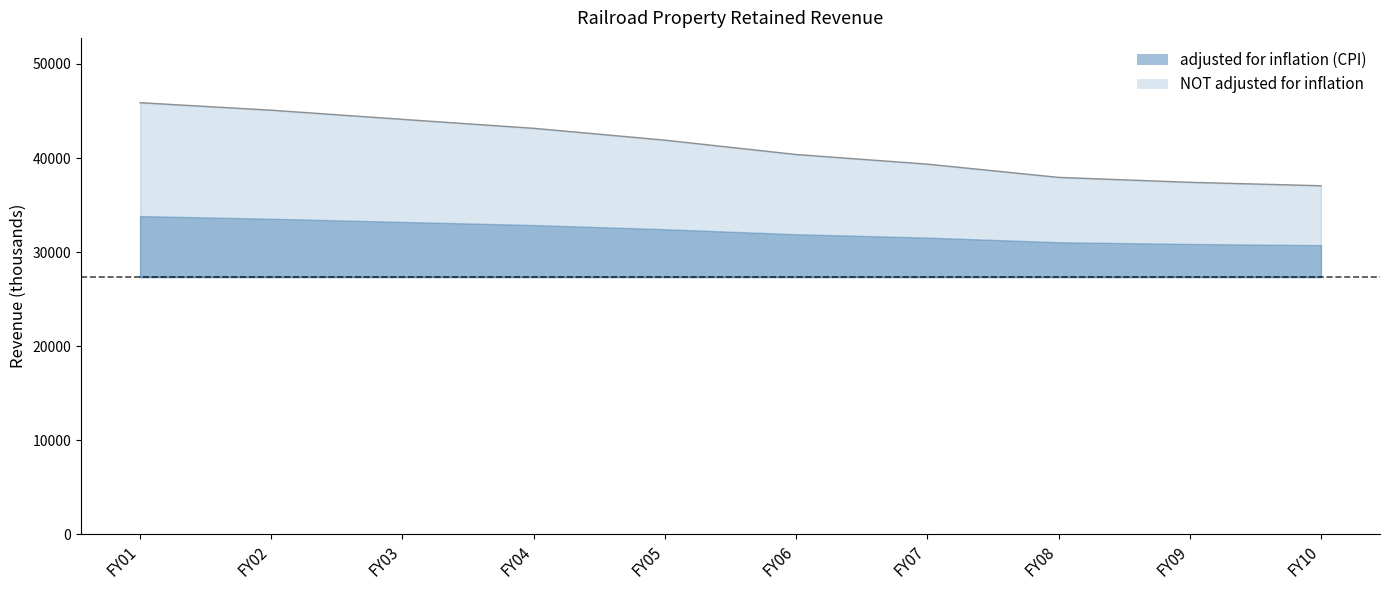

At which category does the chart reach its minimum across all series?

FY10